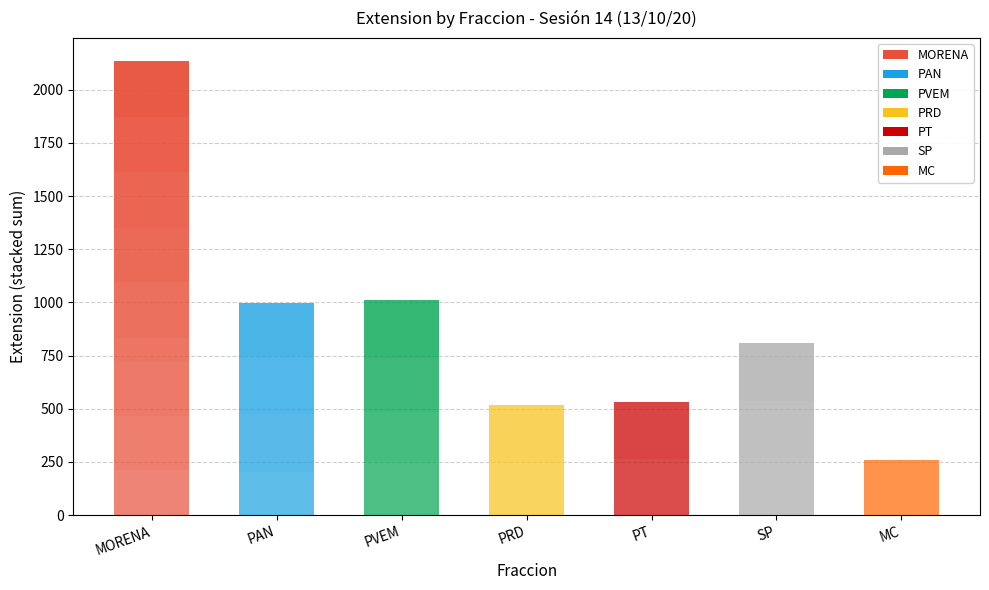

Where is the data nearest to the value 237?

PRD